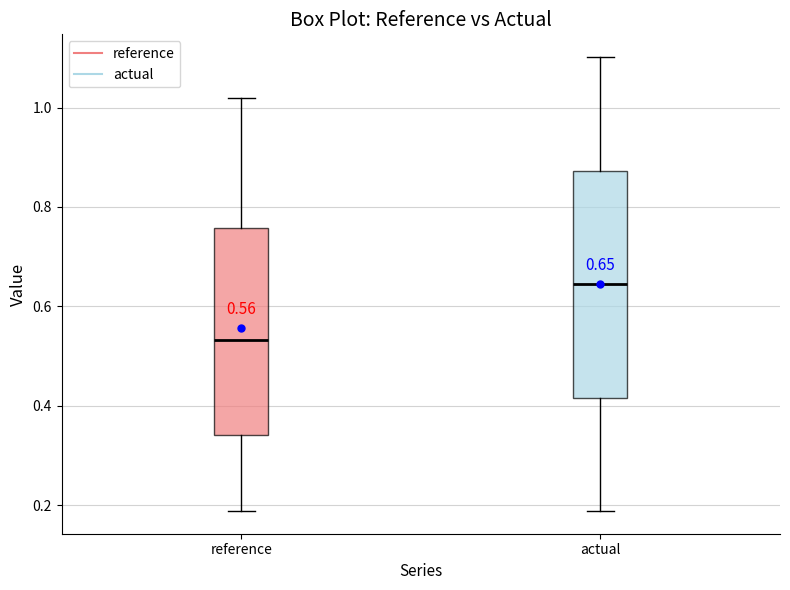

Which box's median line is the highest?

actual